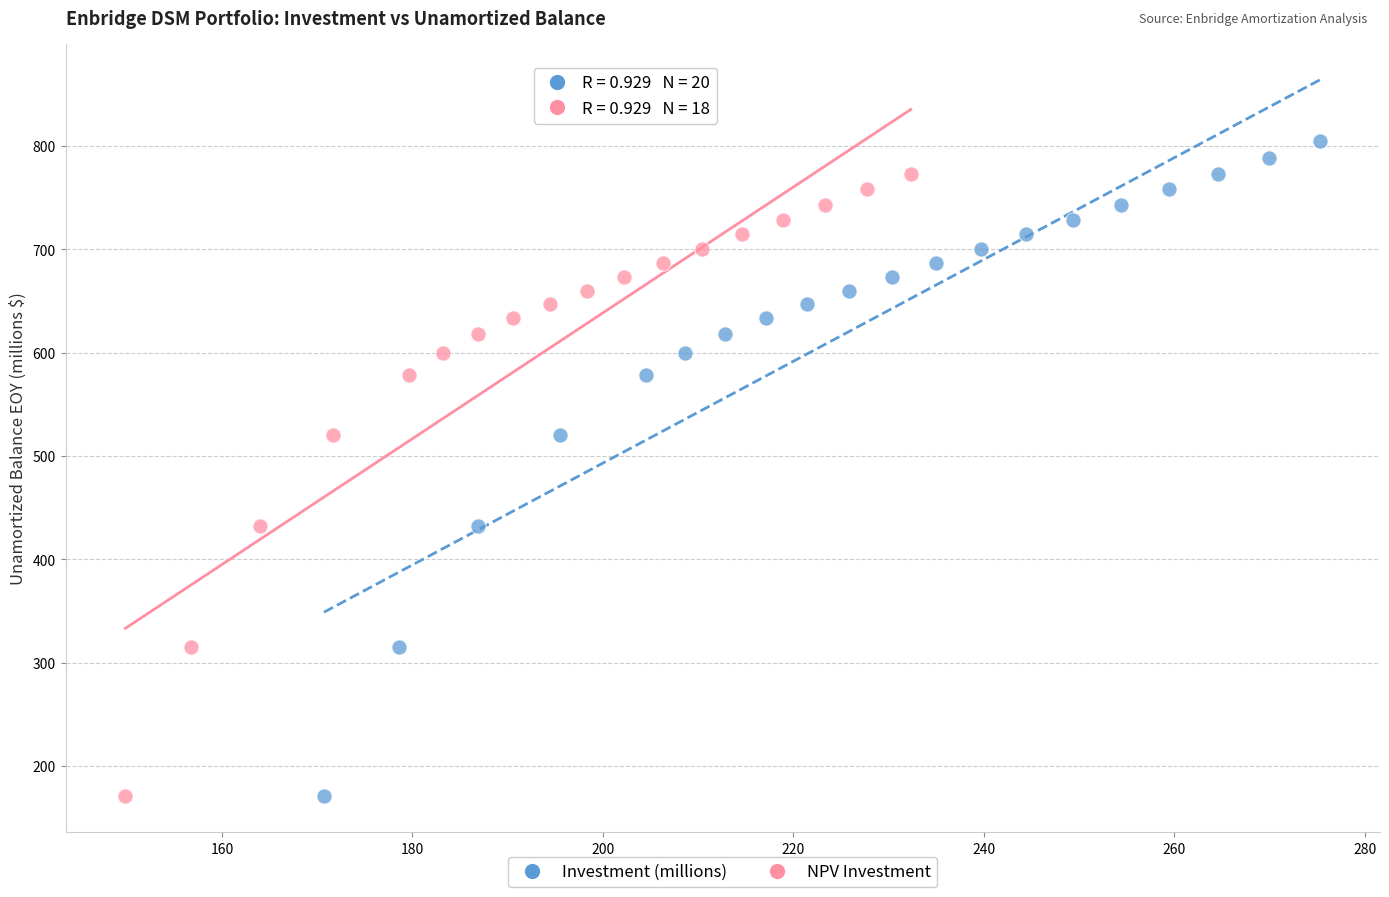

Which series reaches the maximum Y coordinate?

Investment (millions)